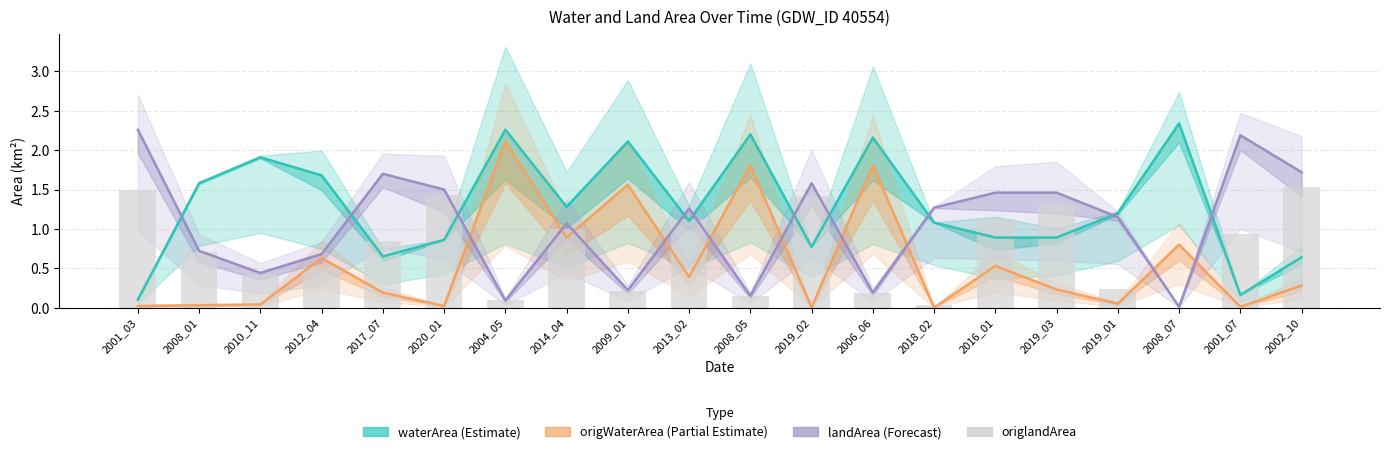

Is it true that landArea (Forecast) equals 1.1 at 2019_01?

True